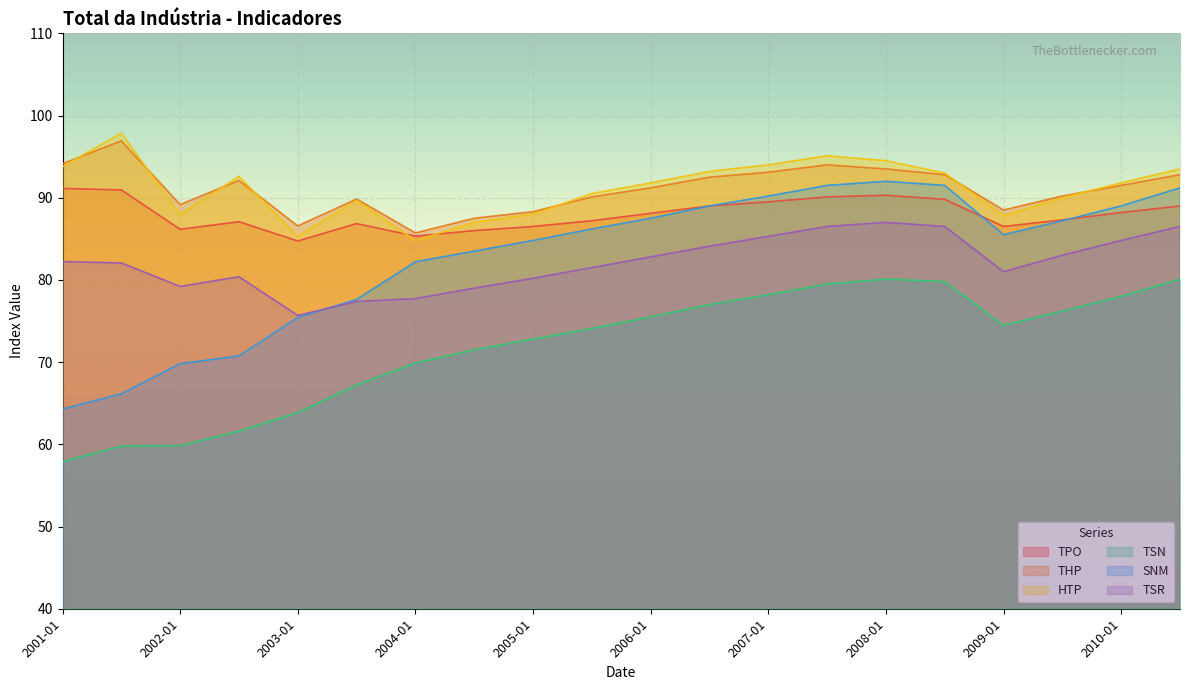

List the series in order of their peak value, highest first.

HTP, THP, SNM, TPO, TSR, TSN